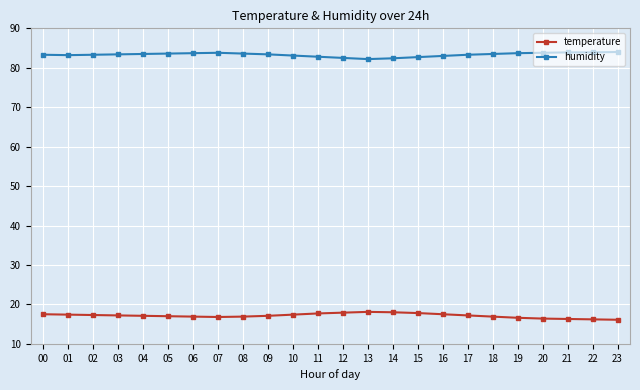

Rank the series by their average value, from highest to lowest.

humidity, temperature